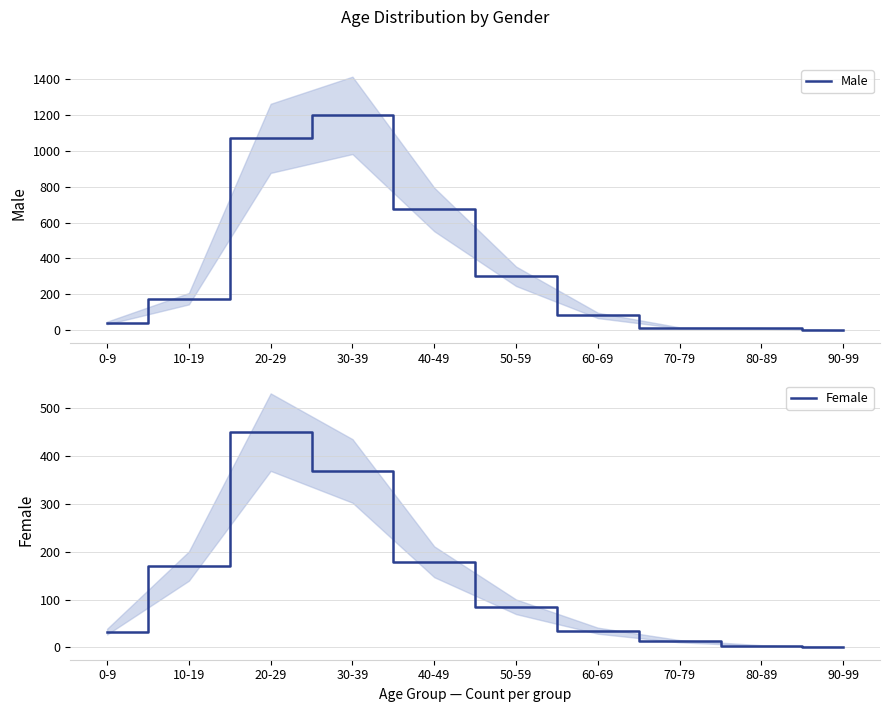

Between which two adjacent categories do Female and Male first intersect?

80-89 and 90-99